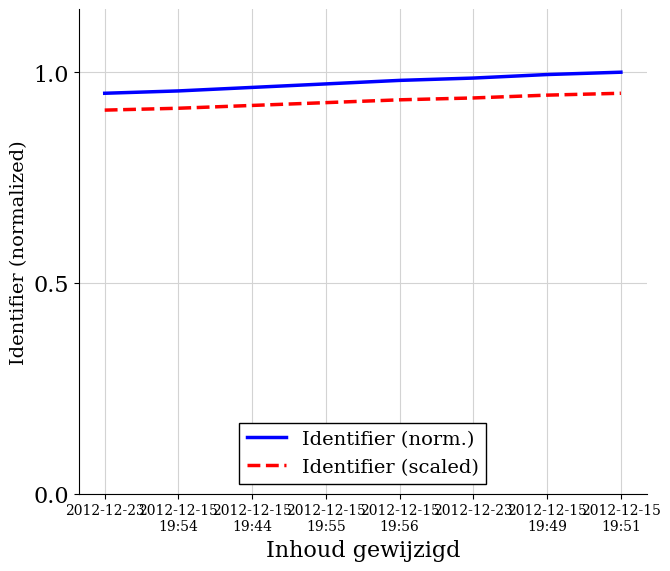

Does the chart display data point markers on the line(s)?

No